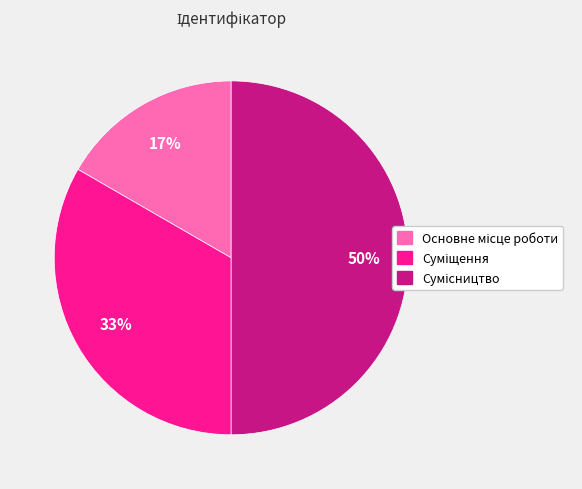

To the nearest percent, what is the average slice percentage?

33%